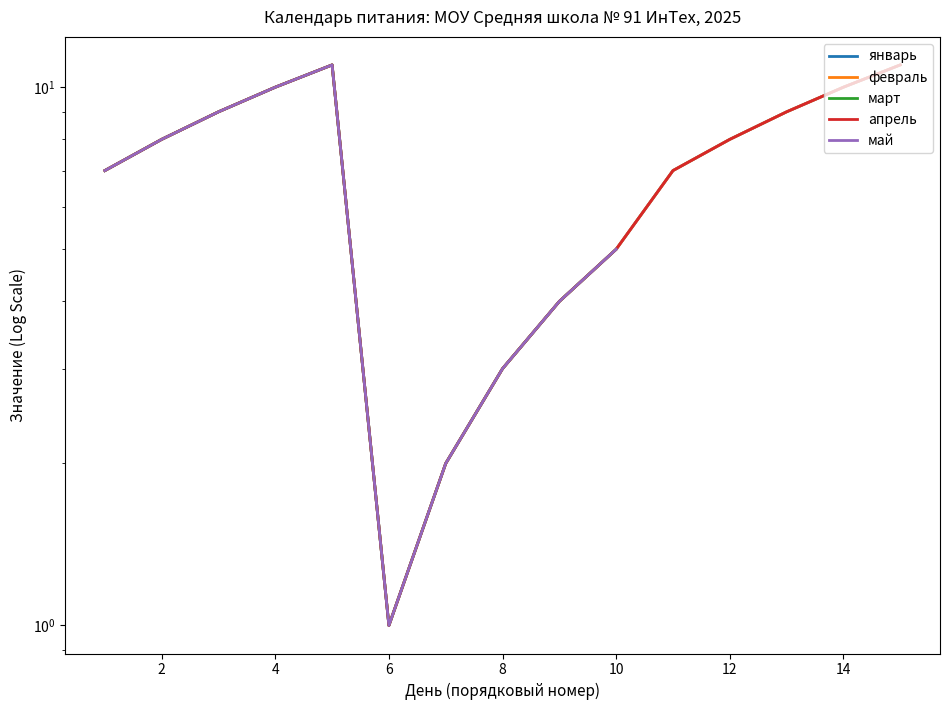

True or false: январь and февраль intersect in this chart.

False